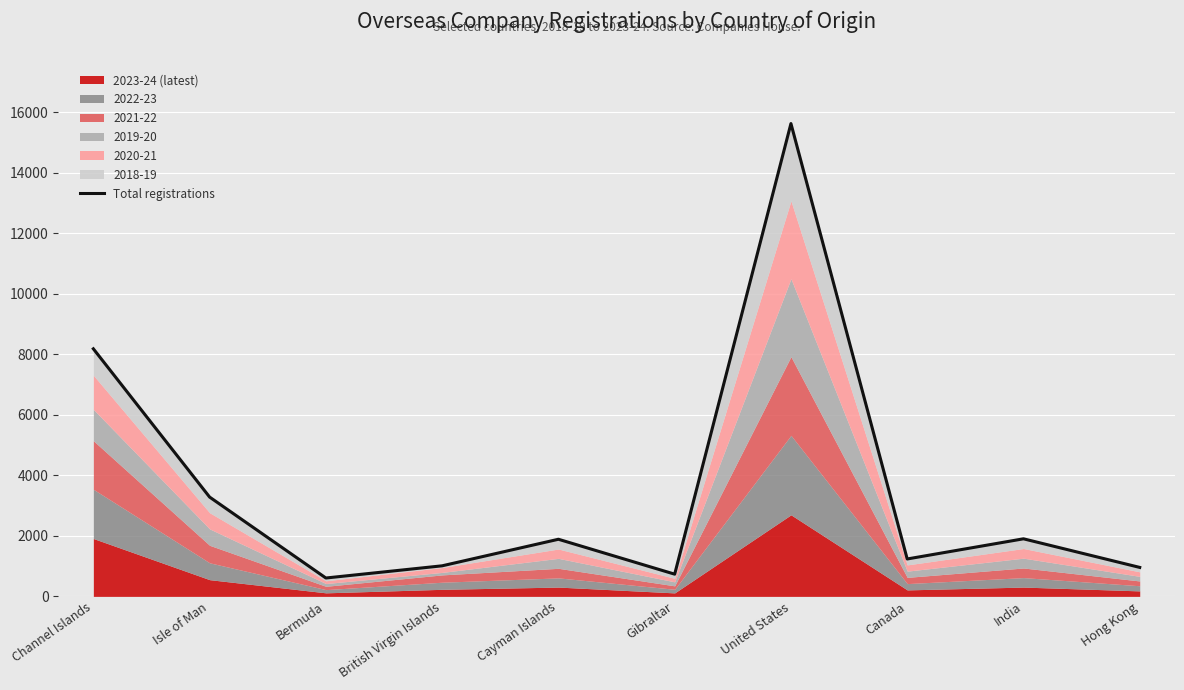

What is the minimum value shown in the chart?

607